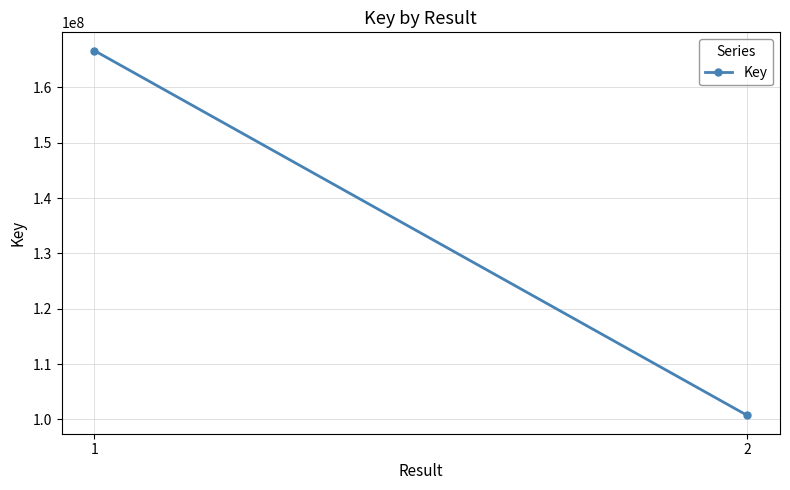

What is the sum of the values at 2 and 1?

267374661